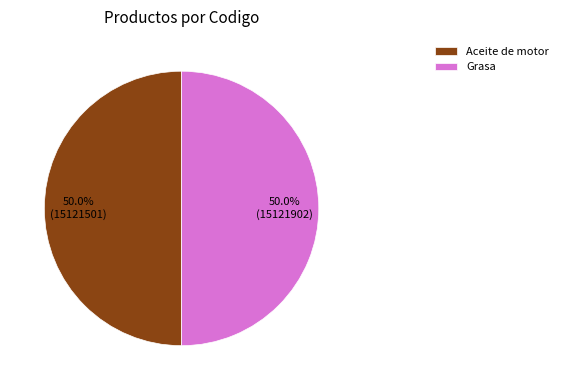

The Grasa slice represents 38% of the pie. True or false?

False